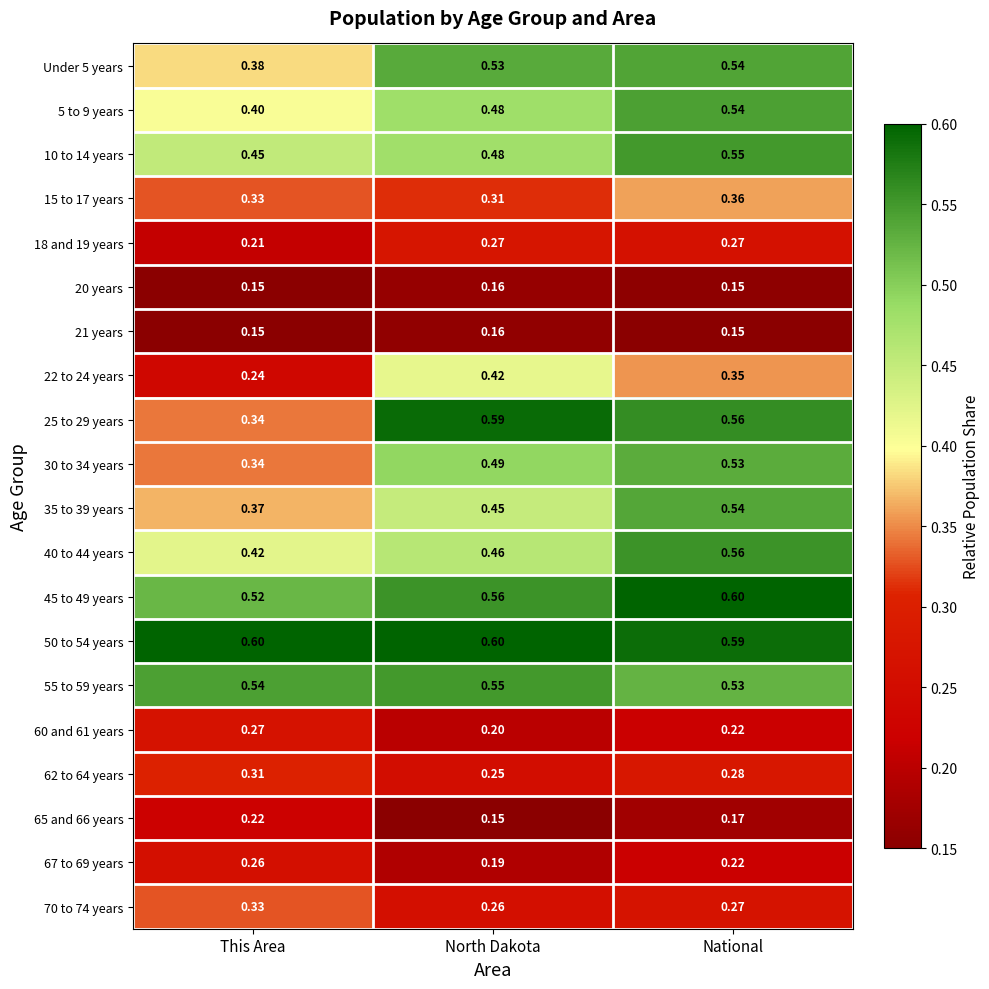

Is the value of 20 years at North Dakota greater than the value of 30 to 34 years at National?

No